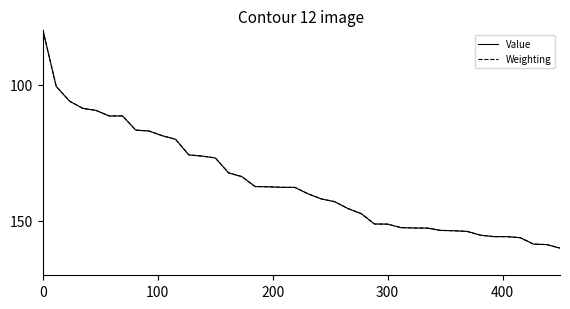

What are all the series names shown in the legend?

Value, Weighting